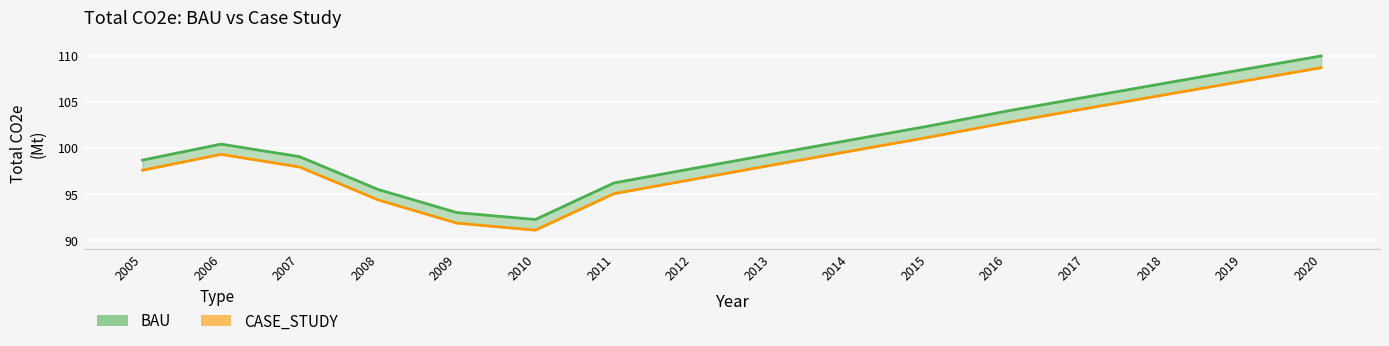

Where is the first local maximum for CASE_STUDY line?

2006